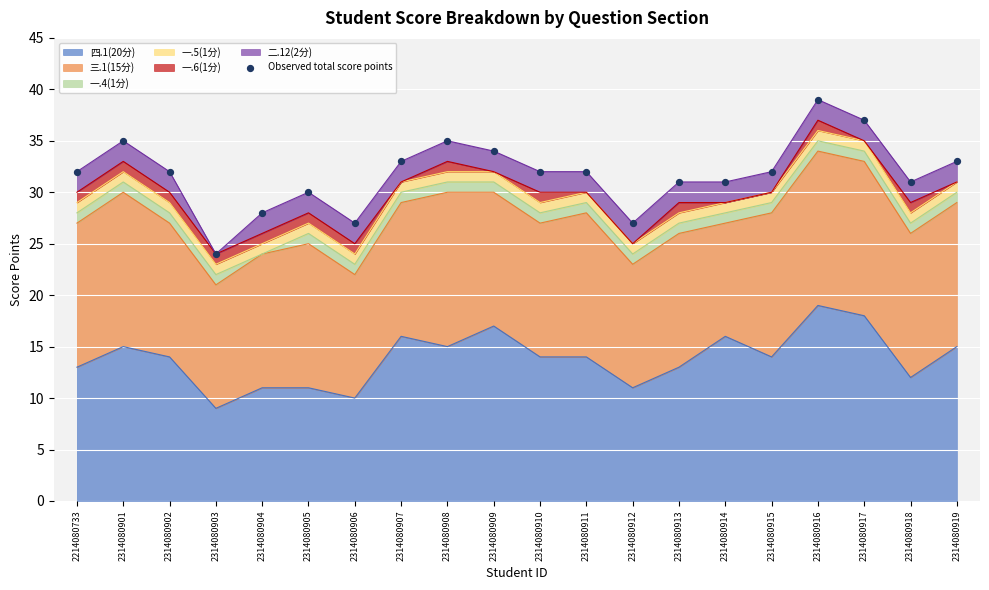

Which has a higher value, 2314080904 or 2314080914?

2314080914